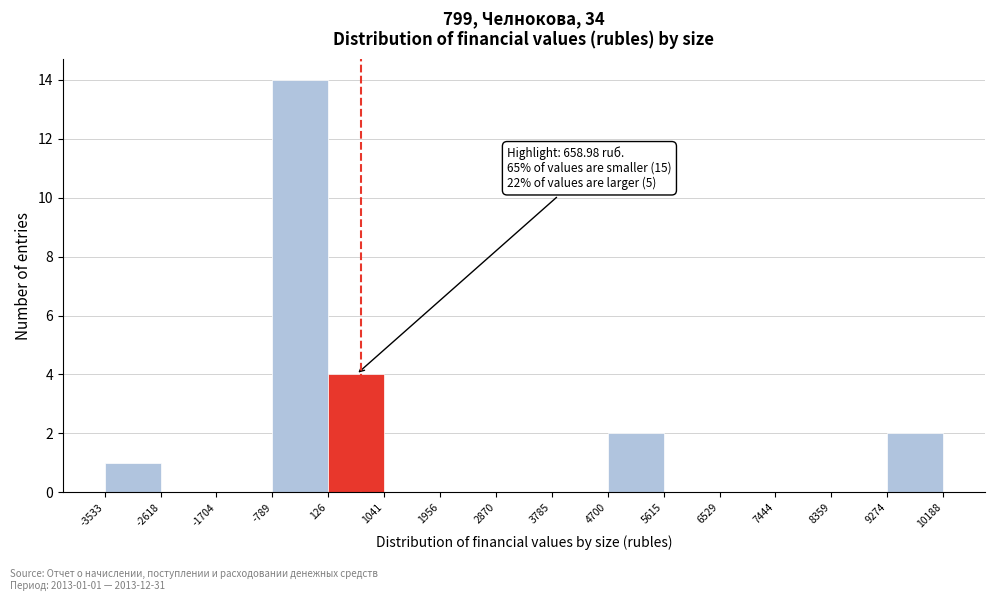

Over which range of the x-axis is the bar tallest?

-789 to 126